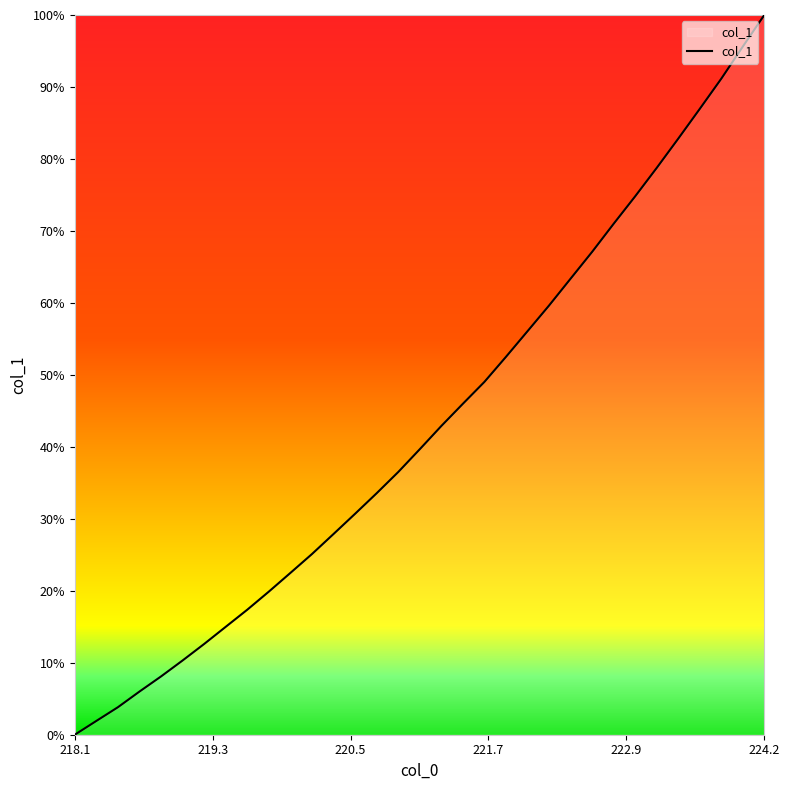

What is the greatest value displayed?

100.0